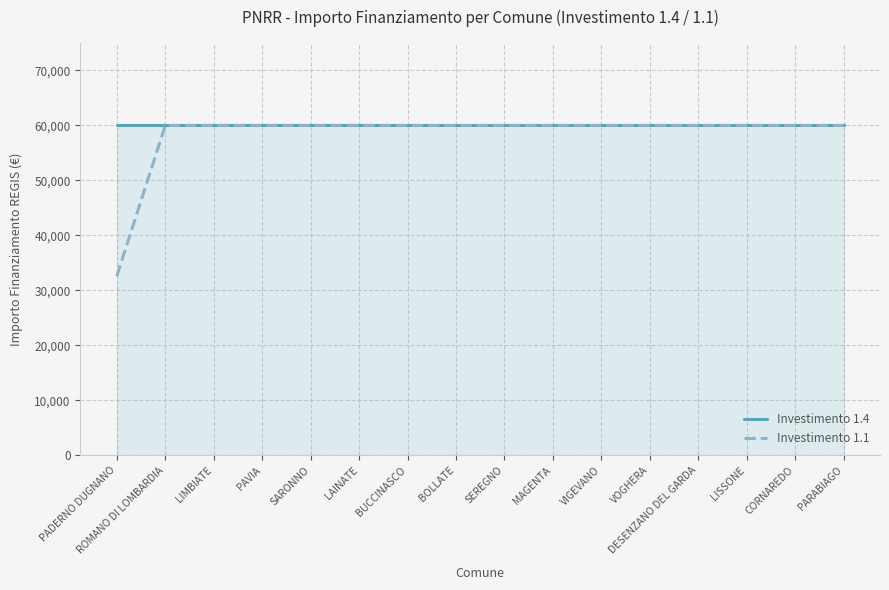

At how many categories does at least one series exceed 57324?

16